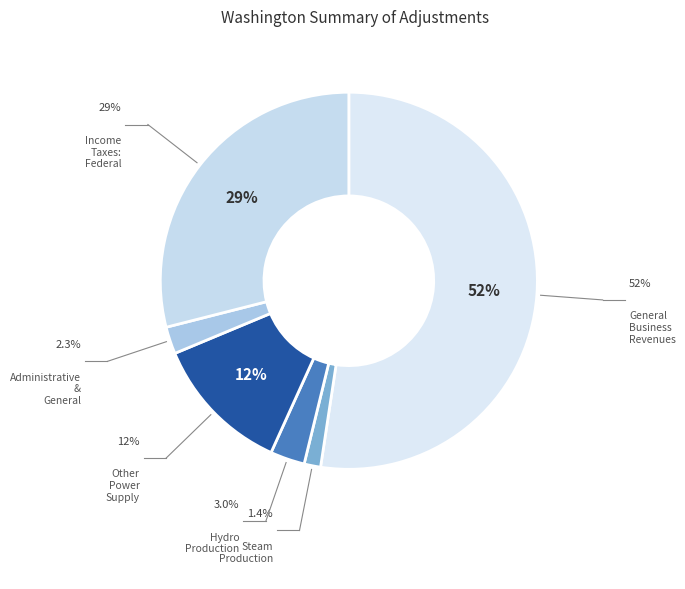

To the nearest percent, what percentage of the pie is Steam Production?

1%